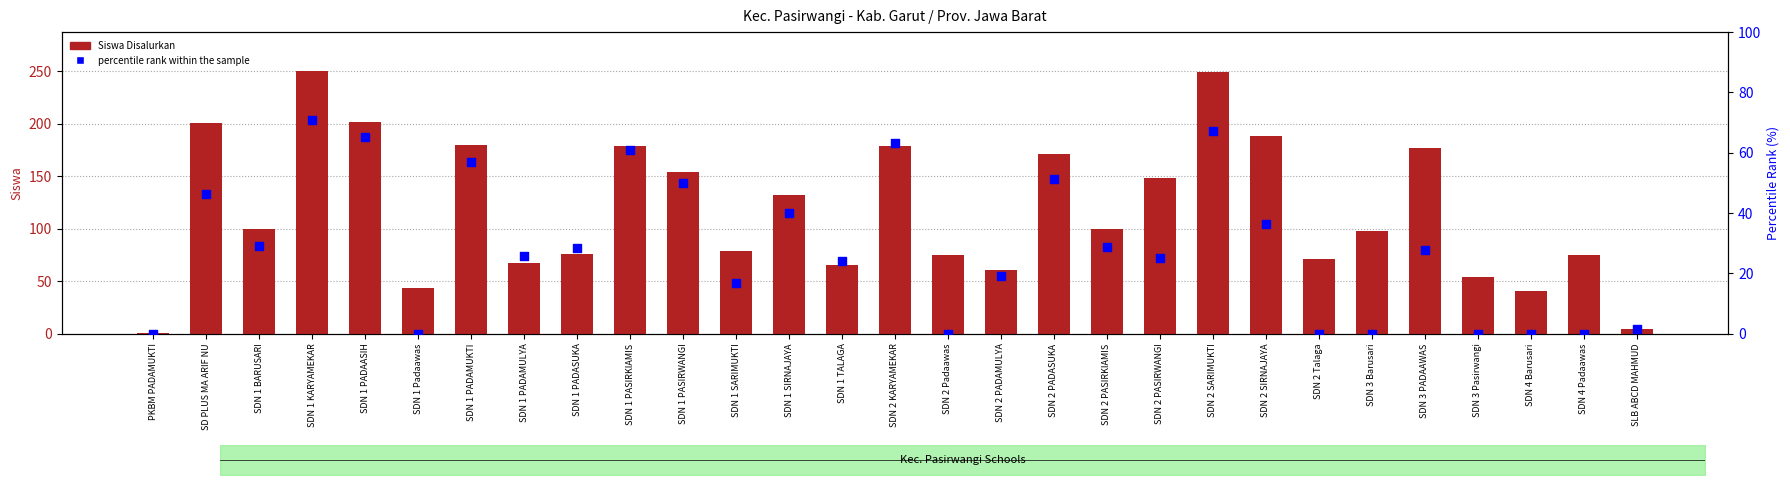

What are all the series names shown in the legend?

Siswa Disalurkan, percentile rank within the sample